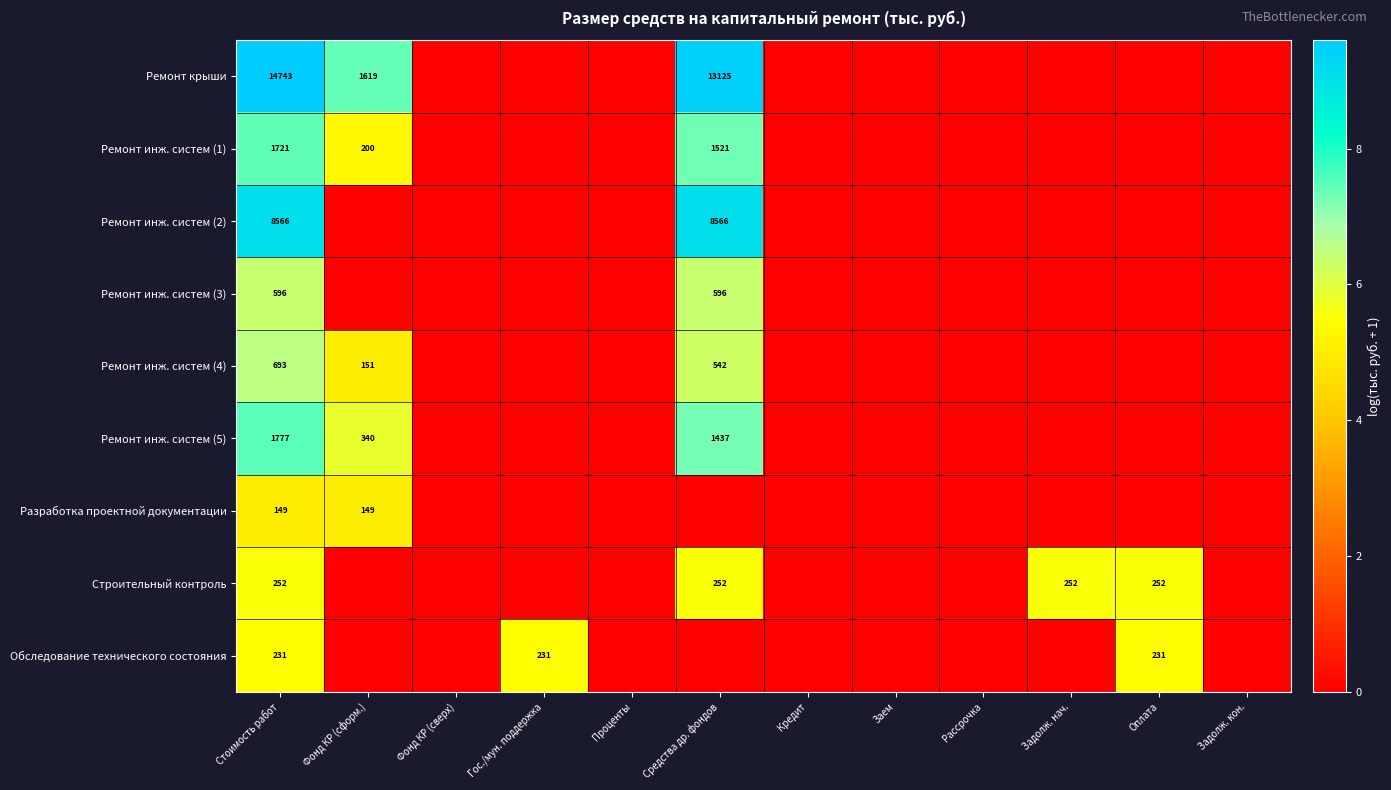

True or false: Ремонт крыши has a value of 1619 at Фонд КР (сформ.).

True